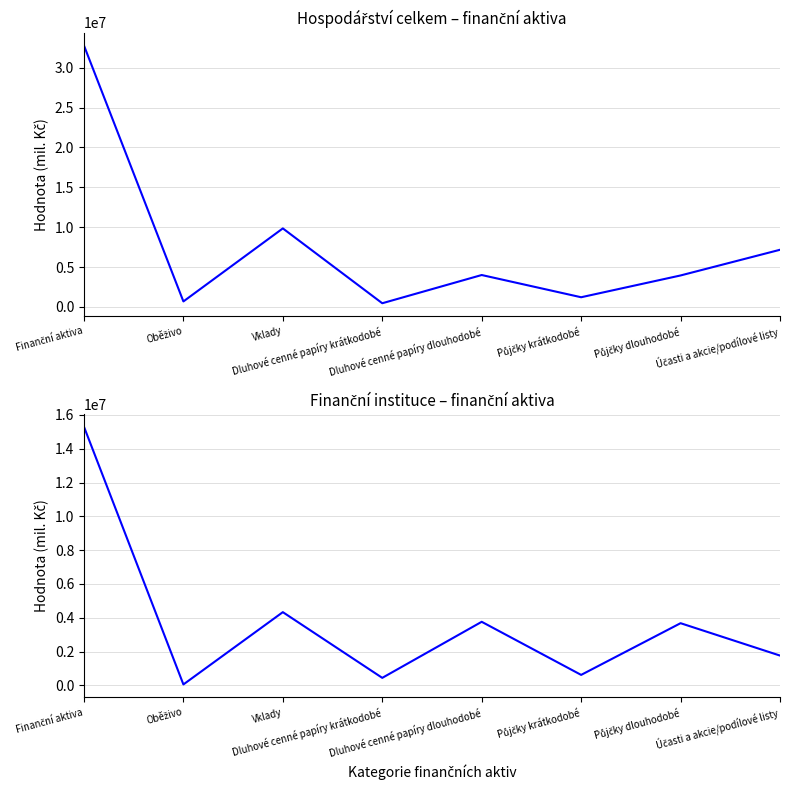

Which label corresponds to the smallest value in the chart?

Oběživo